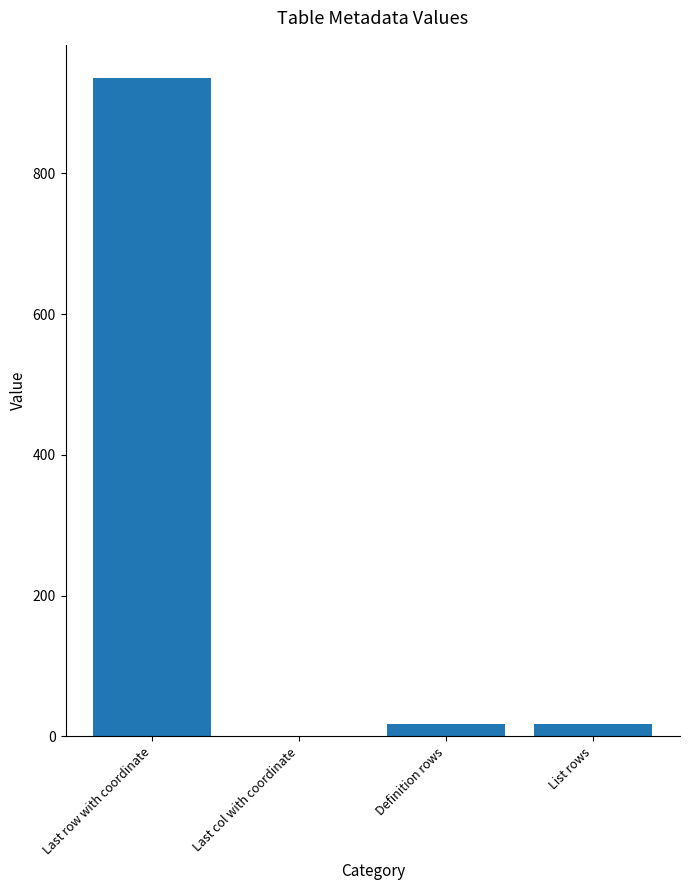

True or false: the data shows 1253 at Last row with coordinate.

False